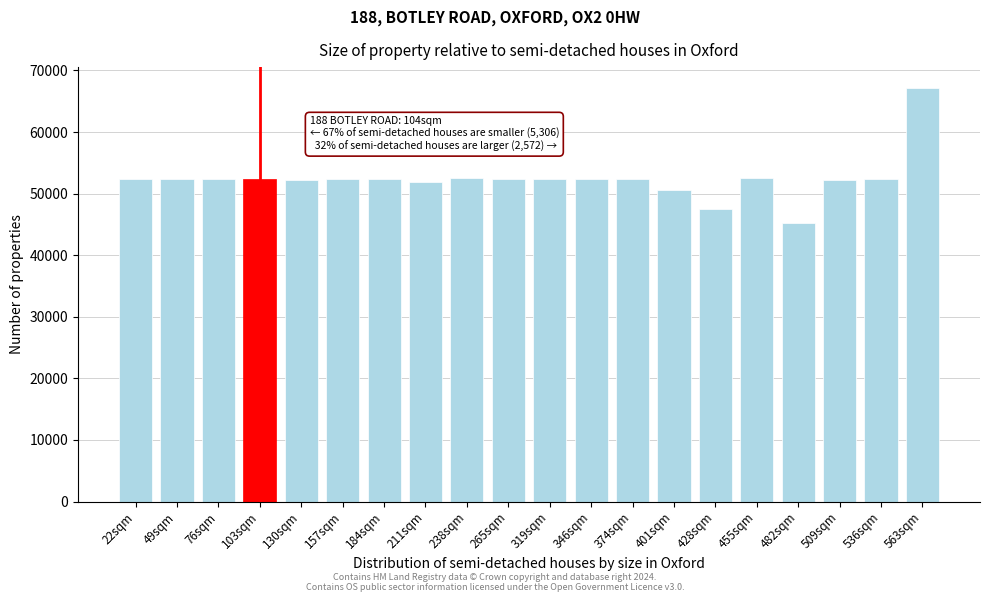

What is the maximum value shown in the chart?

67181